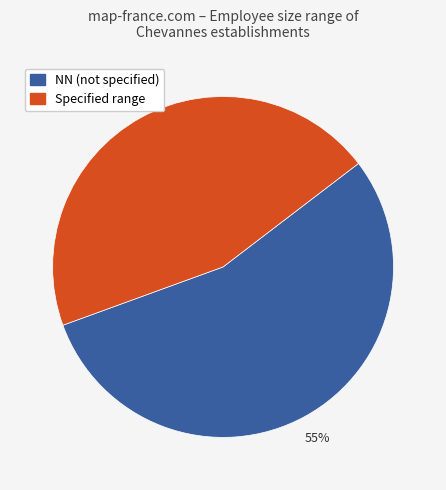

To the nearest percent, what is the average slice percentage?

50%